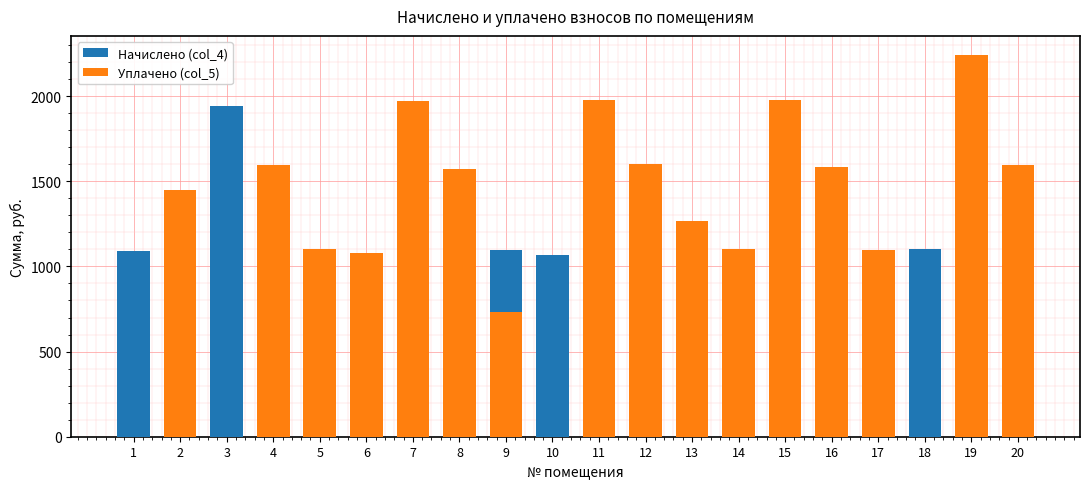

Are the bars horizontal?

No